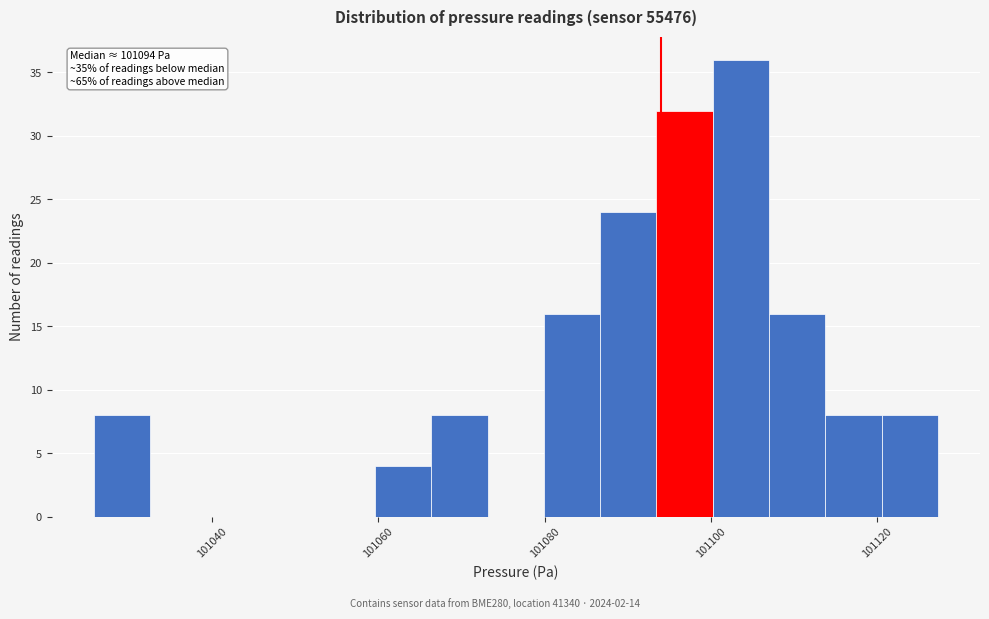

Around what value on the x-axis is the tallest bar? Give the approximate position of its centre, as read against the axis.

101104